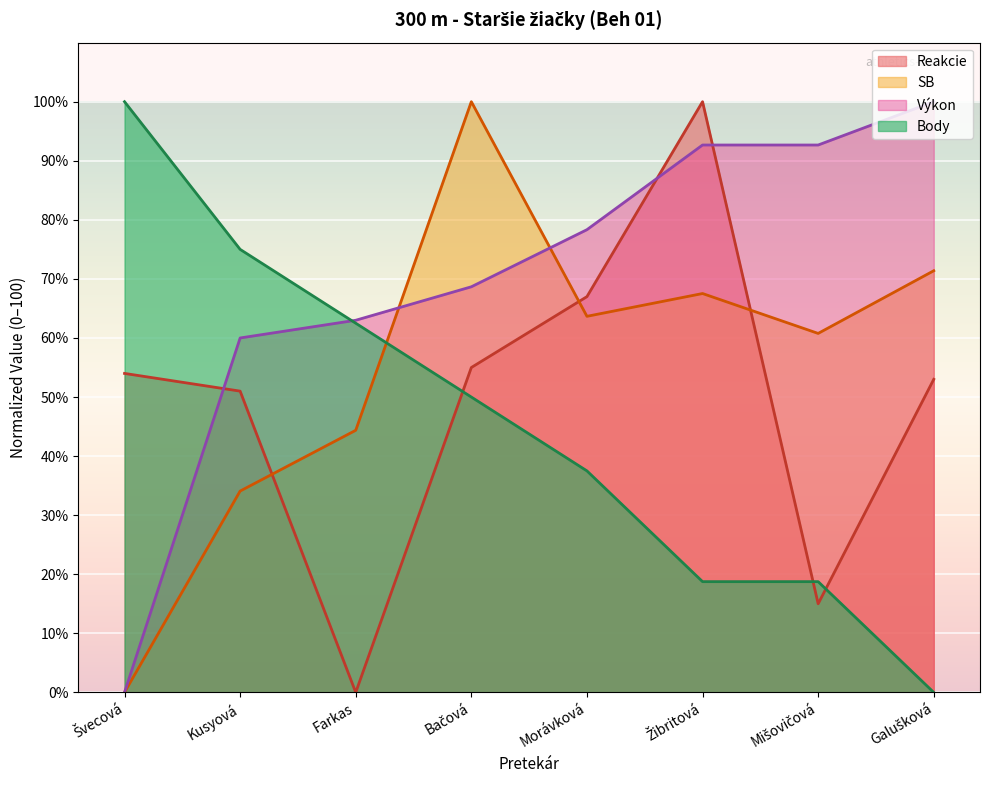

What position from the left is Farkas?

3